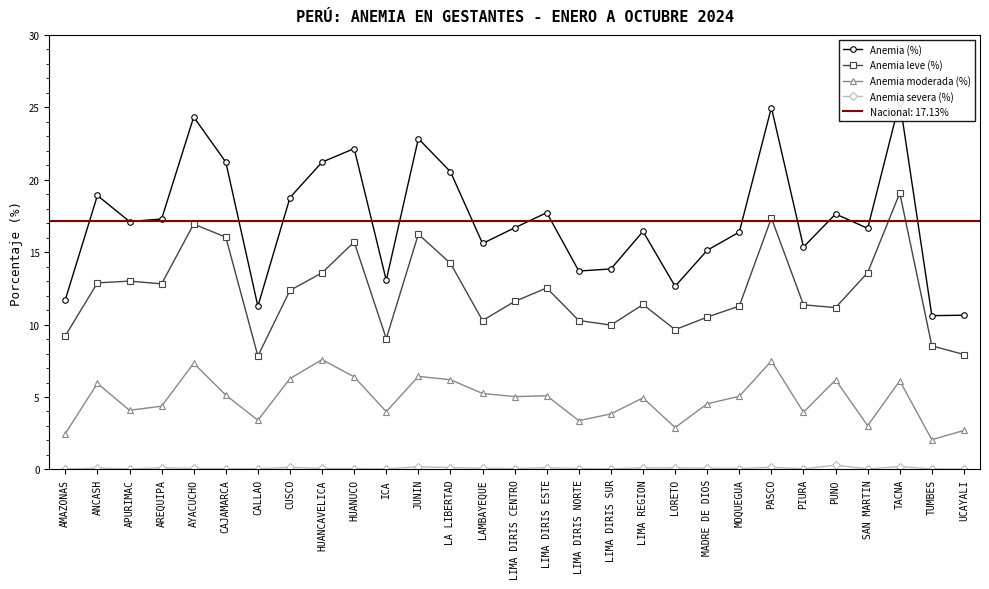

What is the total value across all series at TUMBES?

21.2